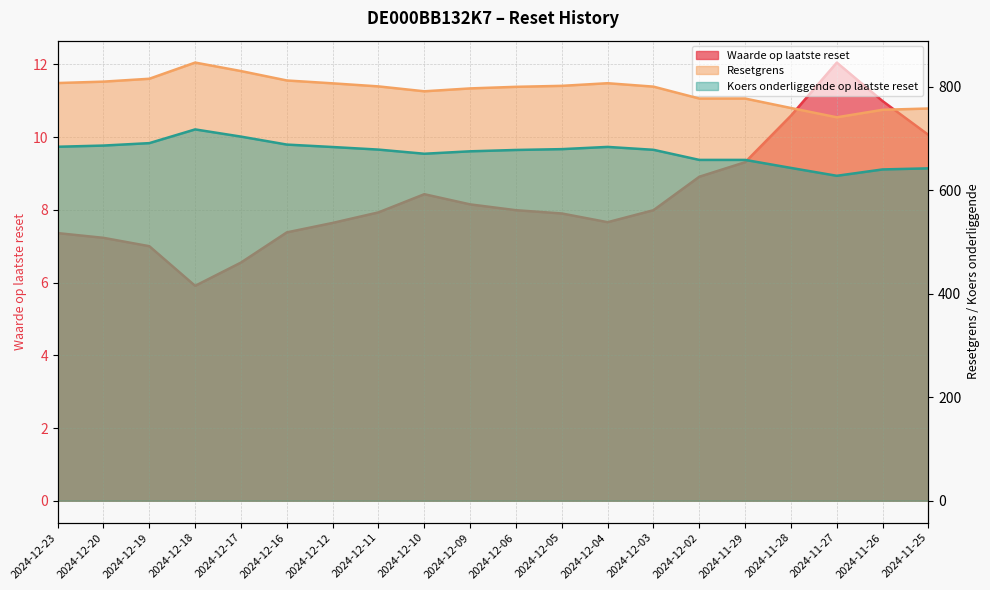

How many lines are shown in the chart?

3